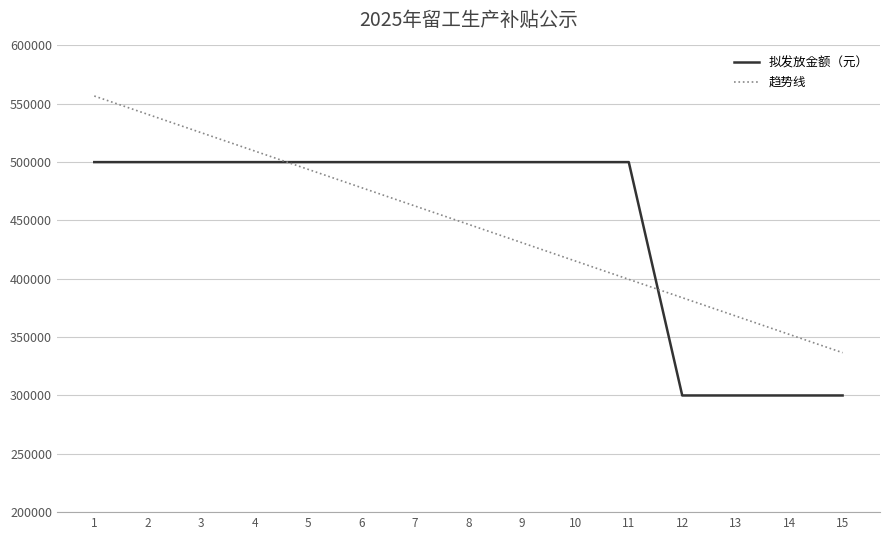

At 11, list the series in order from largest to smallest.

拟发放金额（元）, 趋势线